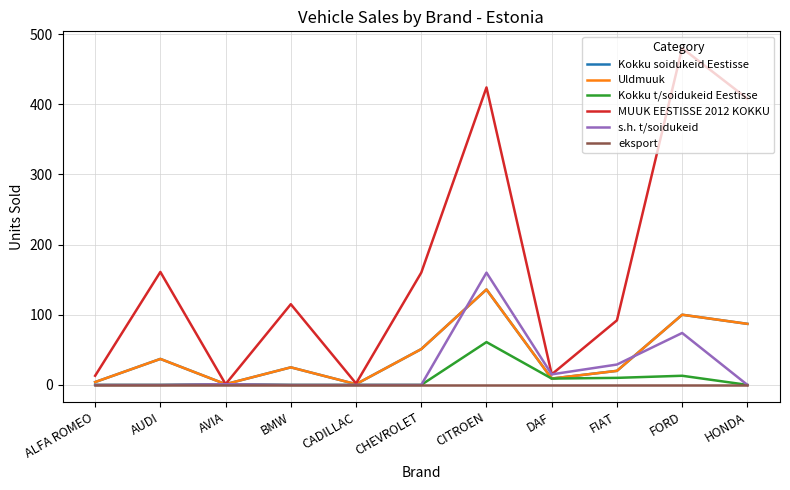

Does the chart have visible grid lines?

Yes